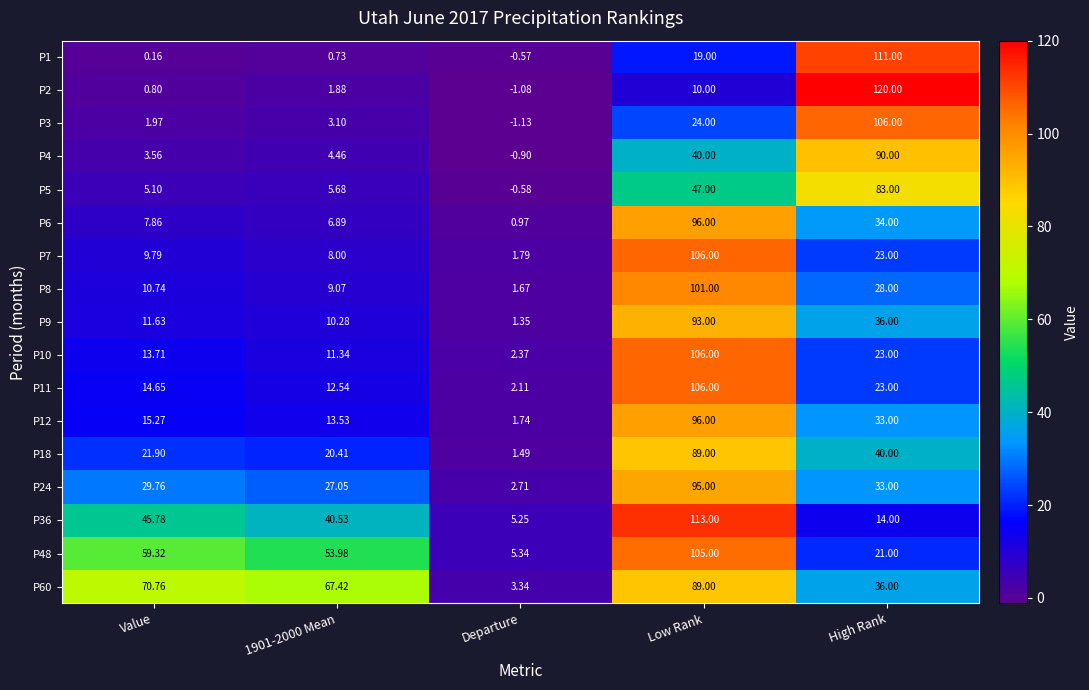

At how many categories does at least one series exceed 59?

4